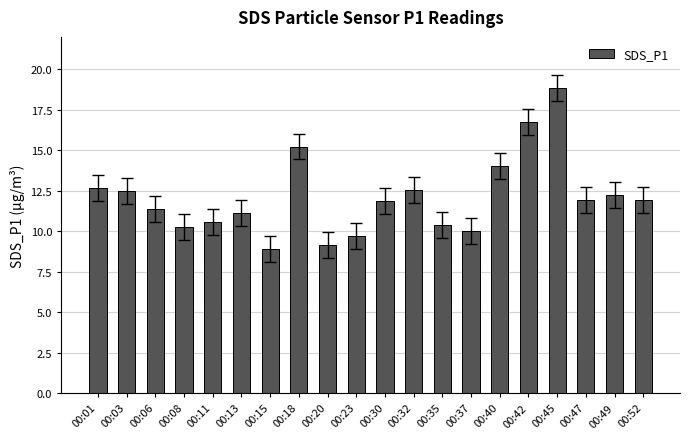

What is the value of the 17th bar from the left?

18.9